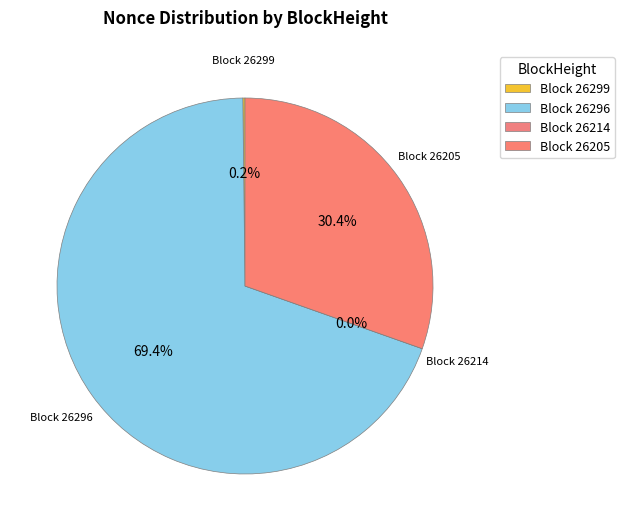

Which slice is the smallest?

26214